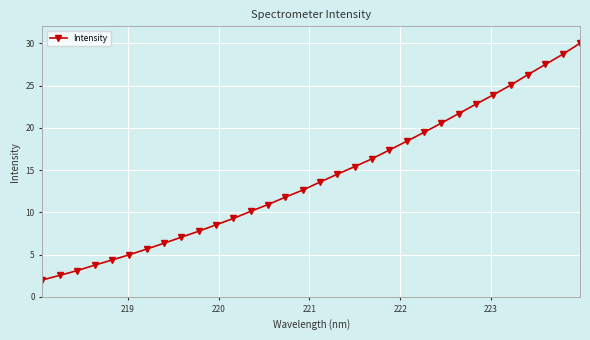

What is the value of the 29th point from the left?

26.3